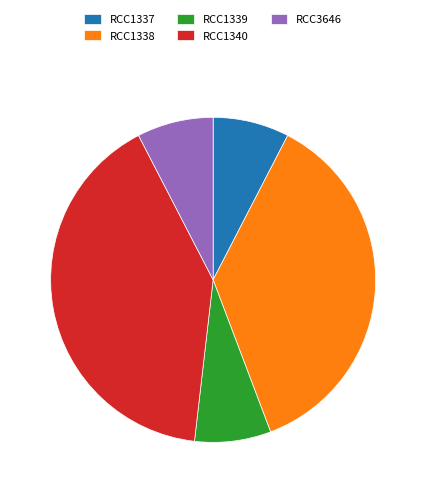

What is the largest slice in the pie chart?

RCC1340